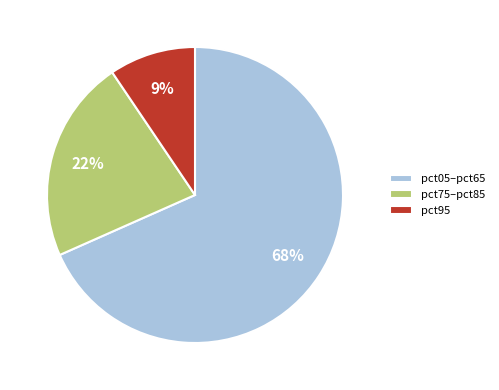

How many slices are in this pie chart?

3